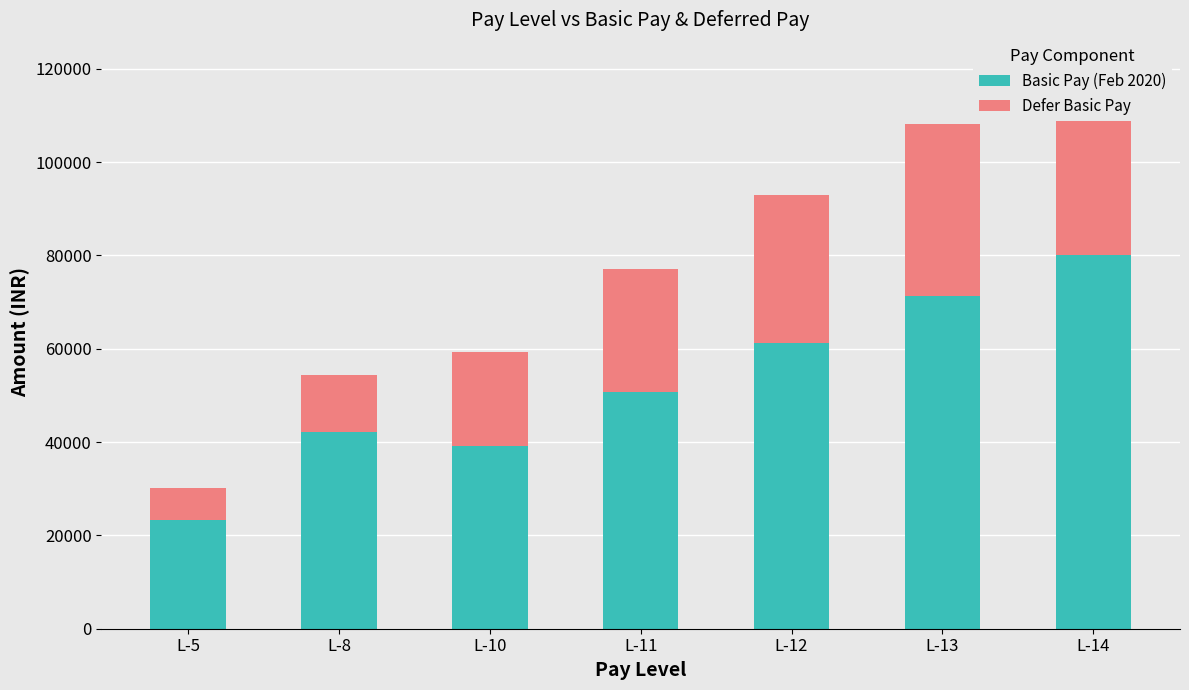

Which category has the lowest value in the Basic Pay (Feb 2020) series?

L-5